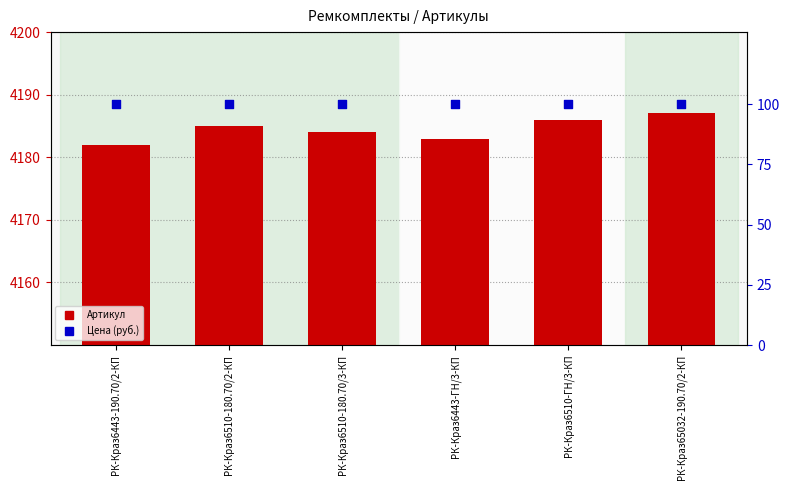

Which series contains the highest Y value?

Артикул